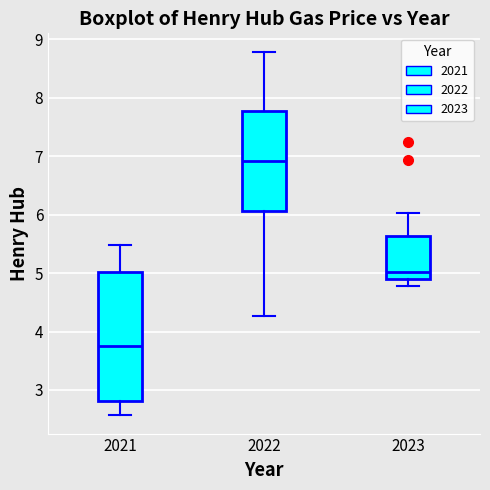

Reading left to right, read every box against the y-axis: the position of its median line, the range the box covers, and the ends of its whiskers. The values are not printed on the chart, so give them approximately, as read against the axis.

2021: median 3.8, box 2.8 to 5.0, whiskers 2.6 to 5.5
2022: median 6.9, box 6.1 to 7.8, whiskers 4.3 to 8.8
2023: median 5.0, box 4.9 to 5.6, whiskers 4.8 to 6.0